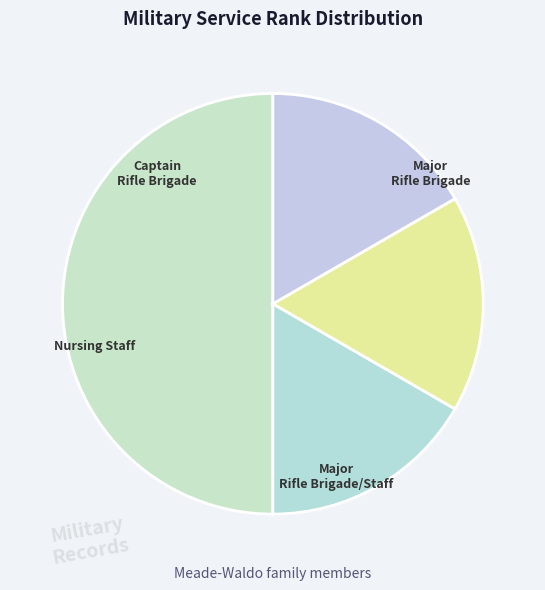

Is there a majority slice in this chart?

No